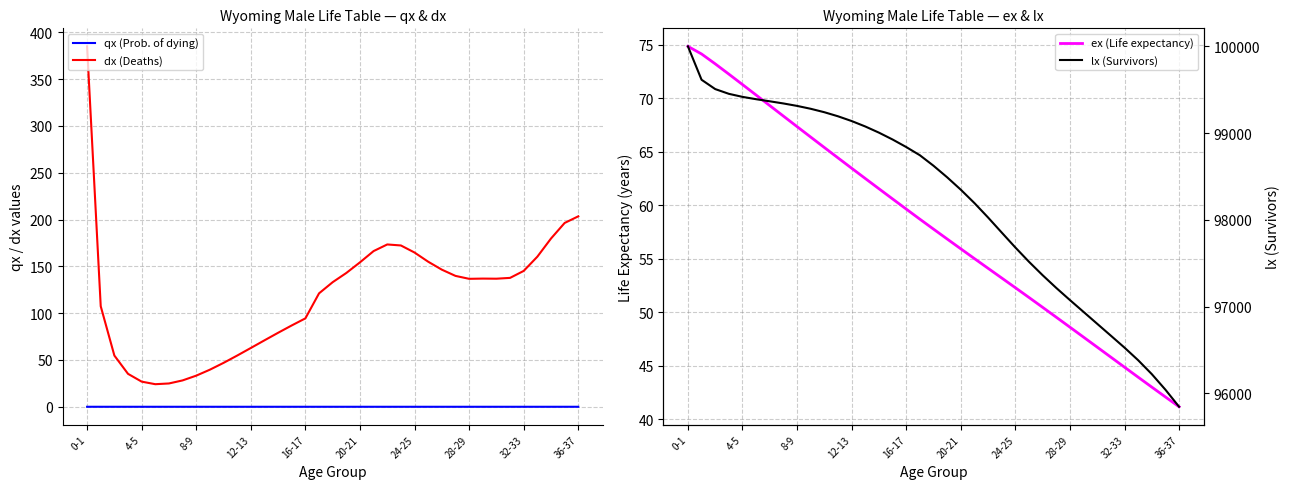

What is the lowest value of the dx (Deaths) series?

24.1